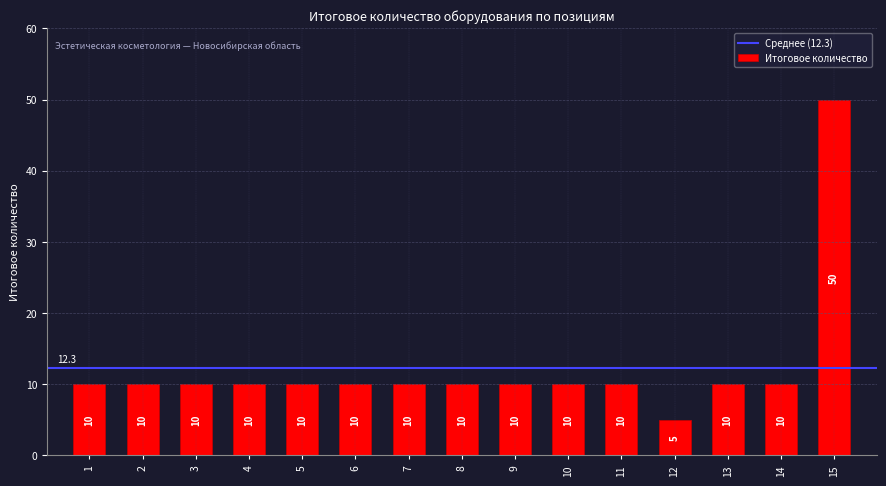

What is the smallest value displayed?

5